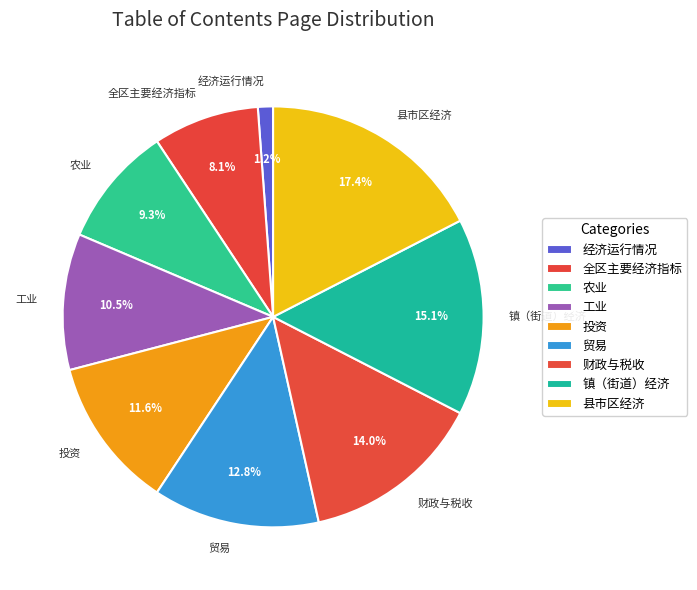

Is it true that 经济运行情况 is 1% of the pie?

True